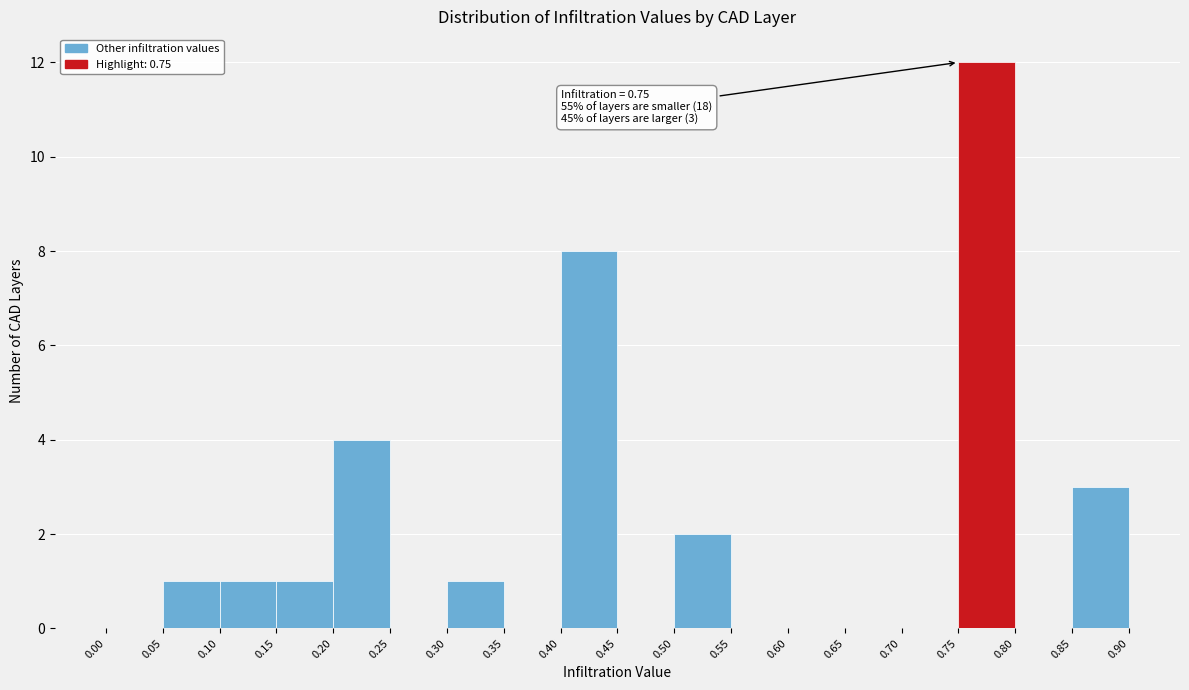

Over which range of the x-axis is the bar tallest?

0.75 to 0.80